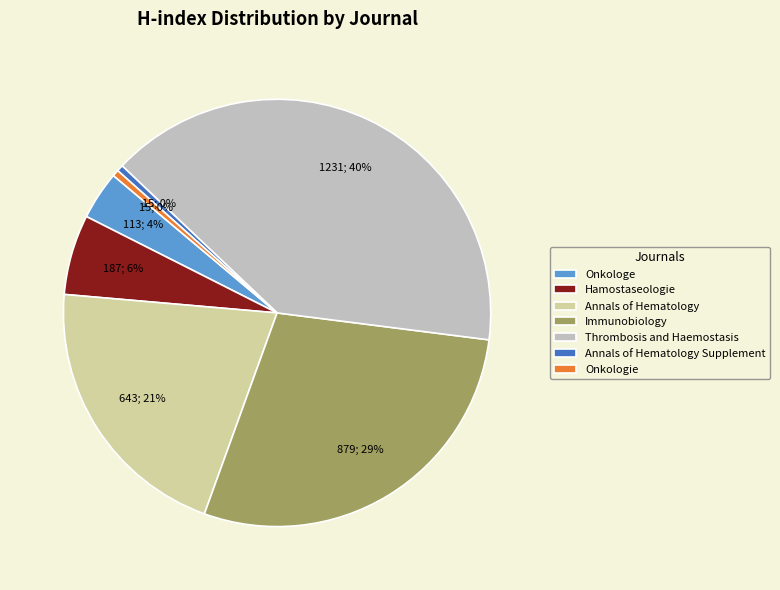

Is there any slice that represents more than half of the pie?

No